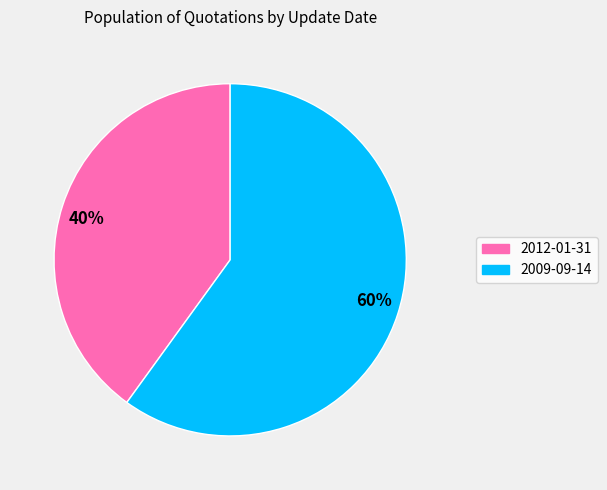

How many segments does this pie chart have?

2